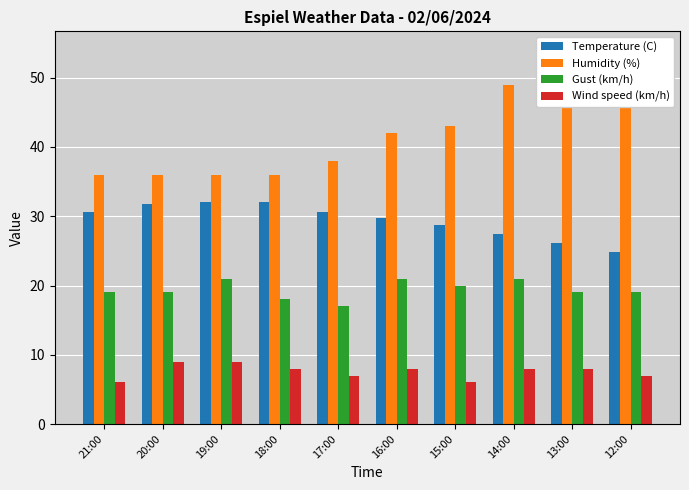

Reading left to right, transcribe all the data shown in this chart.

Temperature (C): 21:00=30.6	20:00=31.7	19:00=32.0	18:00=32.0	17:00=30.6	16:00=29.8	15:00=28.7	14:00=27.4	13:00=26.2	12:00=24.8
Humidity (%): 21:00=36.0	20:00=36.0	19:00=36.0	18:00=36.0	17:00=38.0	16:00=42.0	15:00=43.0	14:00=49.0	13:00=50.0	12:00=54.0
Gust (km/h): 21:00=19.0	20:00=19.0	19:00=21.0	18:00=18.0	17:00=17.0	16:00=21.0	15:00=20.0	14:00=21.0	13:00=19.0	12:00=19.0
Wind speed (km/h): 21:00=6.0	20:00=9.0	19:00=9.0	18:00=8.0	17:00=7.0	16:00=8.0	15:00=6.0	14:00=8.0	13:00=8.0	12:00=7.0